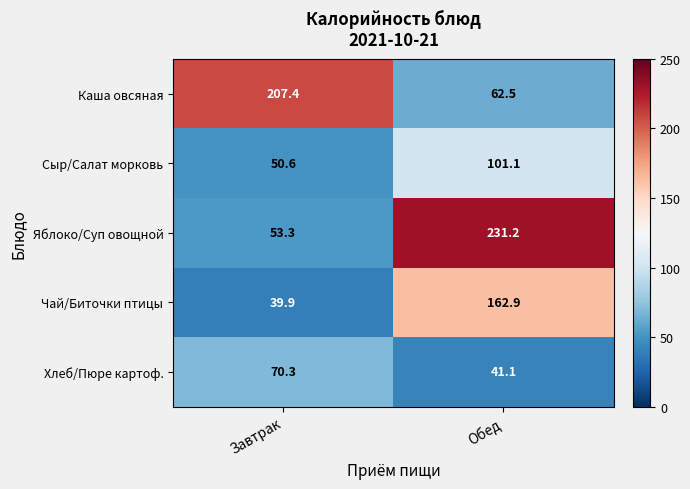

Read the Каша овсяная value at Обед.

62.5